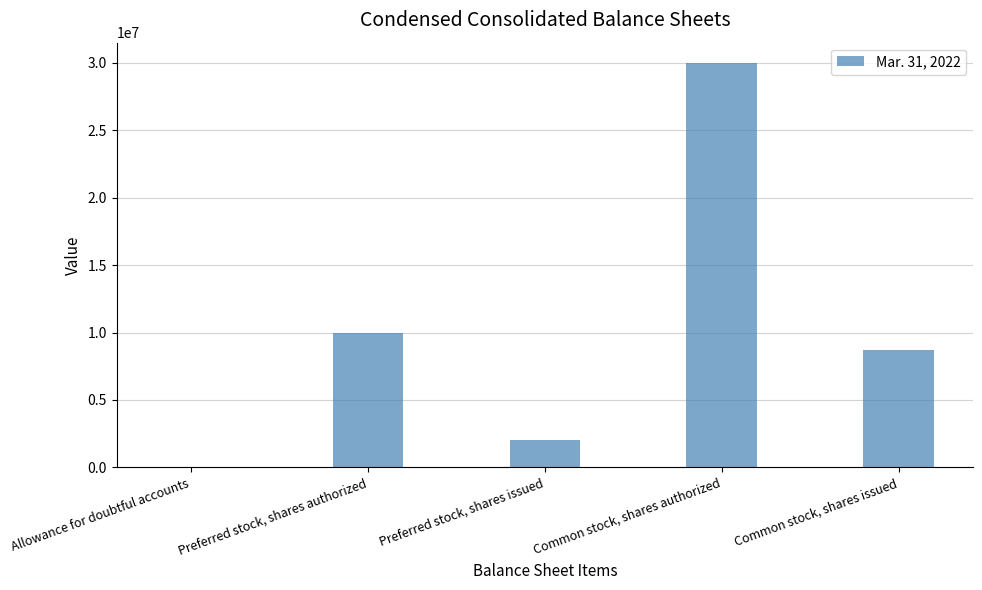

True or false: the data shows 2045714 at Preferred stock, shares issued.

True